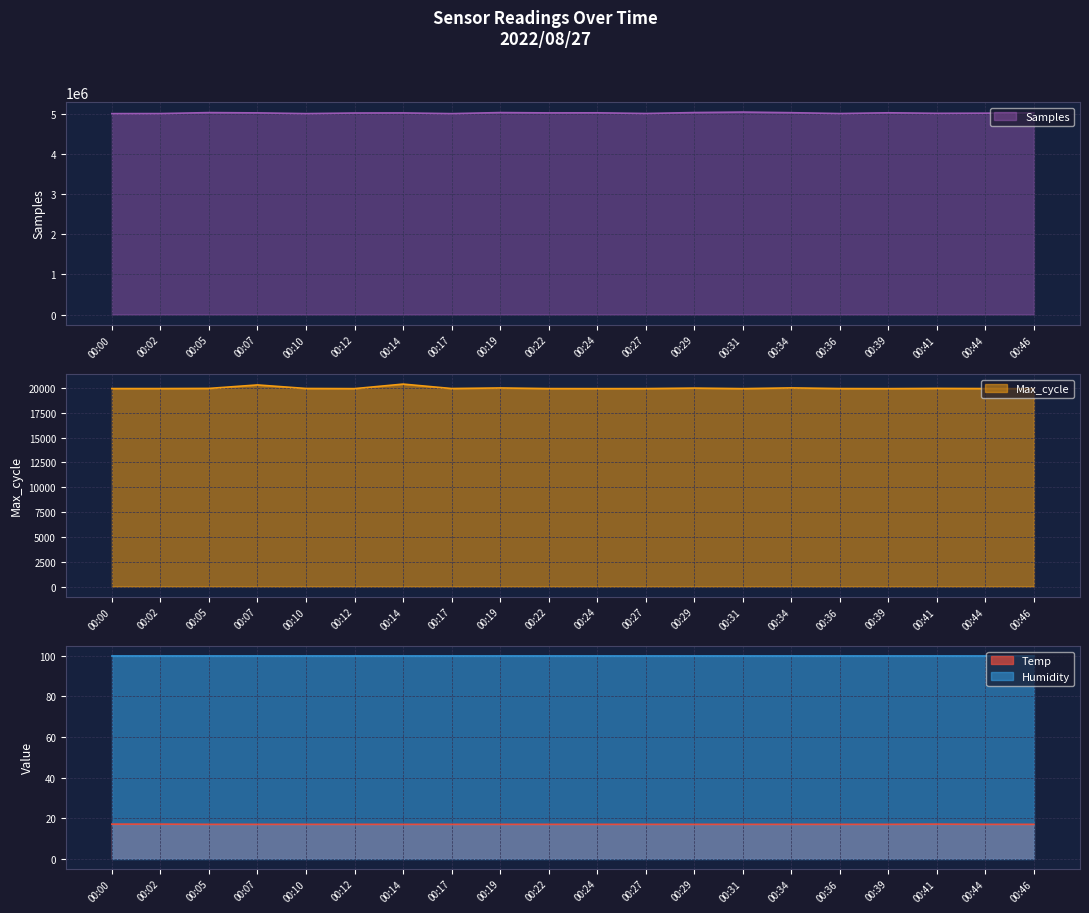

True or false: Samples has a value of 5010722 at 00:00.

True